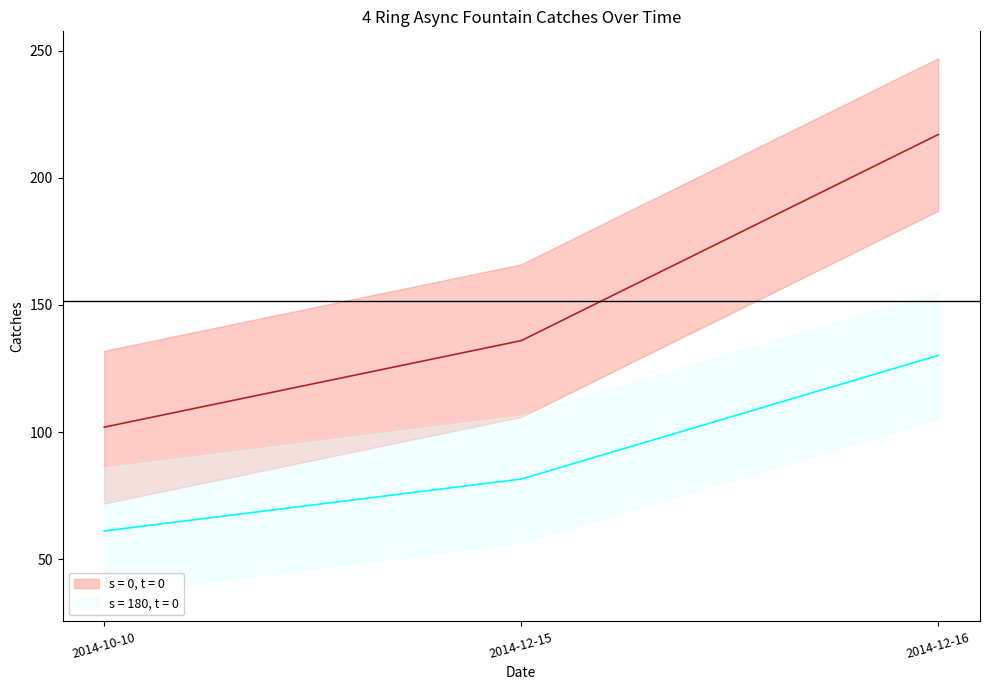

Where is the data nearest to the value 159?

2014-12-15